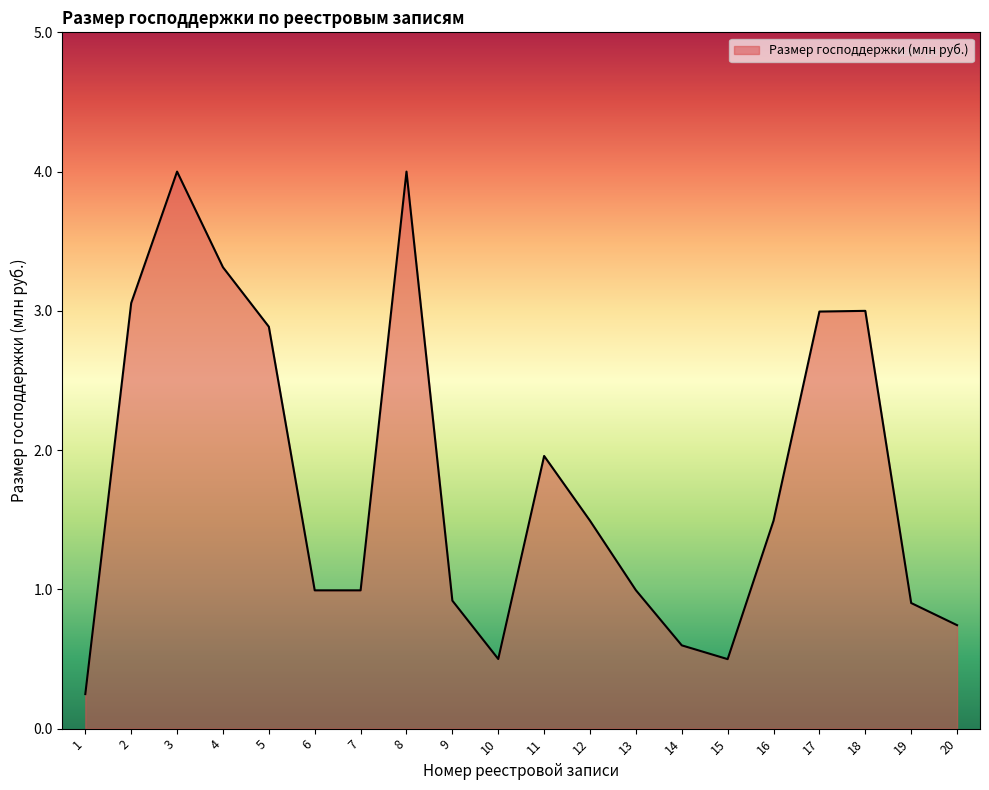

What is the ratio of the value at 15 to the value at 11?

0.3